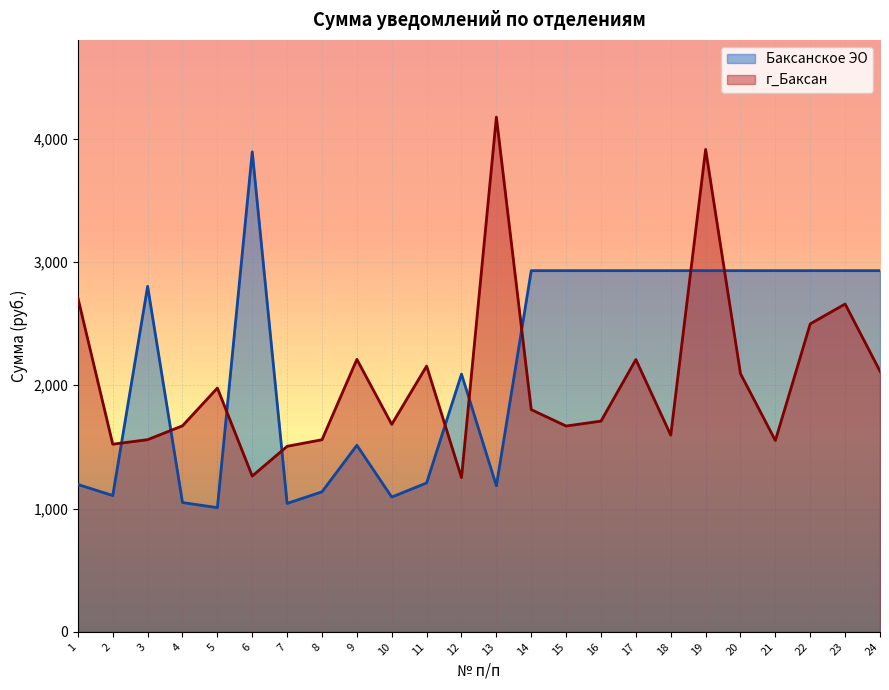

Rank the categories by value from highest to lowest.

13, 19, 1, 23, 22, 9, 17, 11, 24, 20, 5, 14, 16, 10, 4, 15, 18, 3, 8, 21, 2, 7, 6, 12